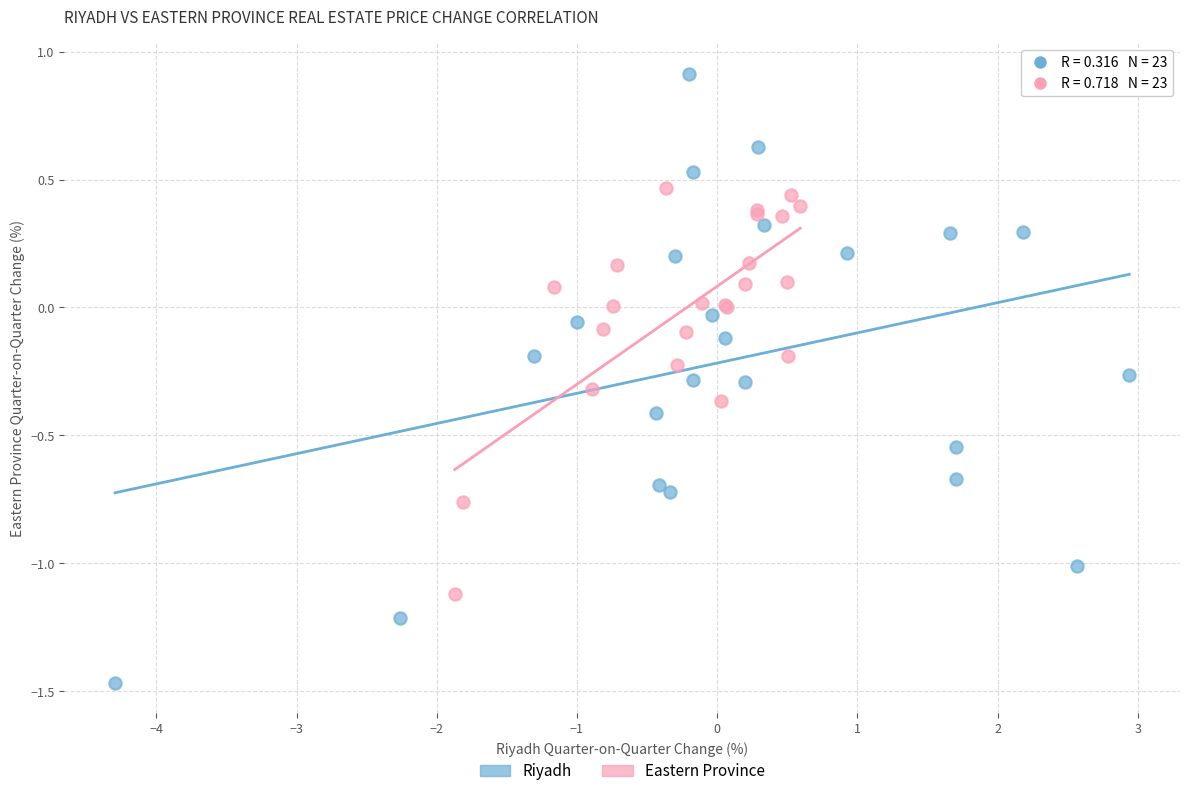

Which series has the widest spread of Y values?

Riyadh